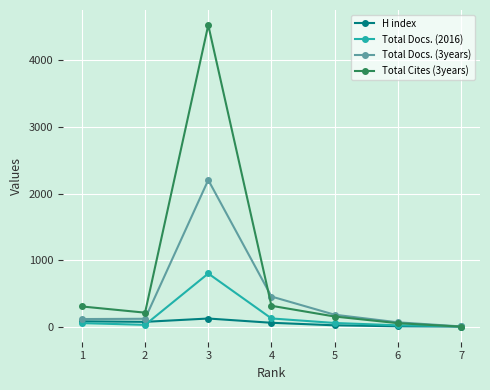

Which category has the highest value across all series?

3